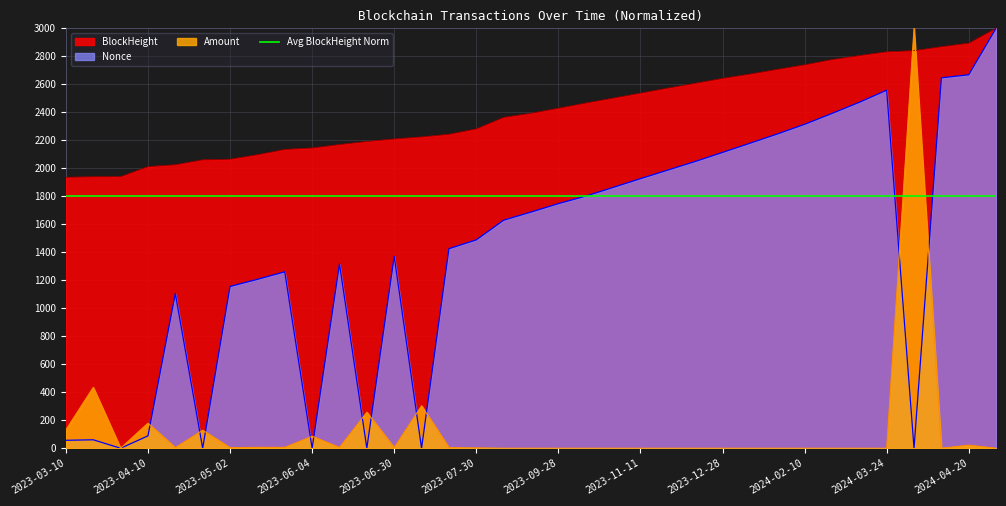

How many categories are shown in the chart?

35